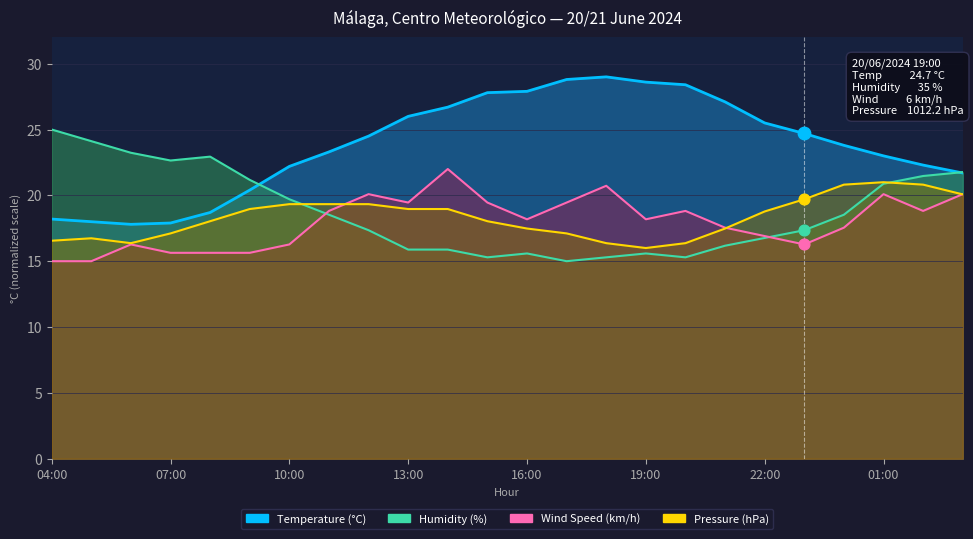

At which category is the sum across all series the highest?

01:00